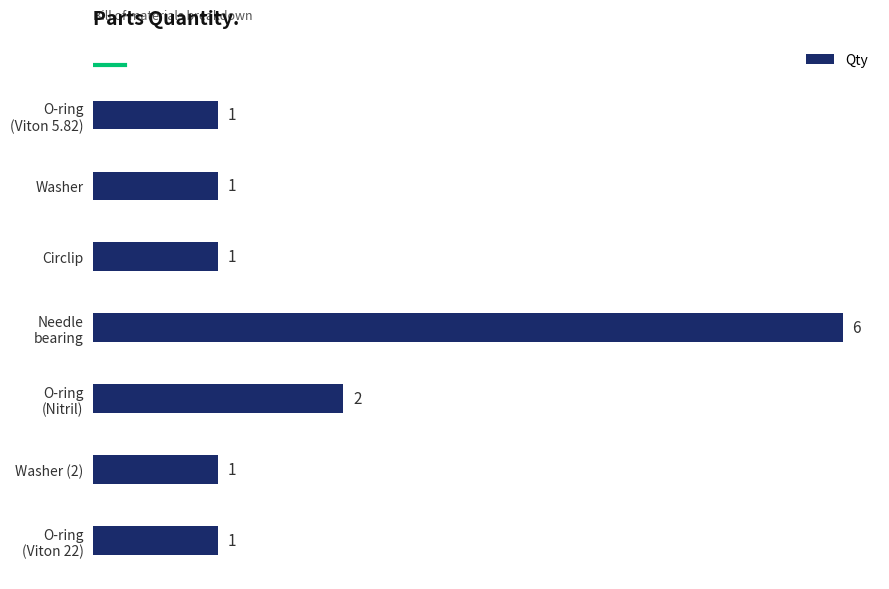

How many values are between 1 and 2?

6